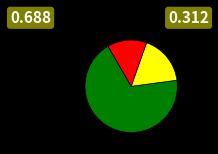

Does any single category account for the majority?

Yes